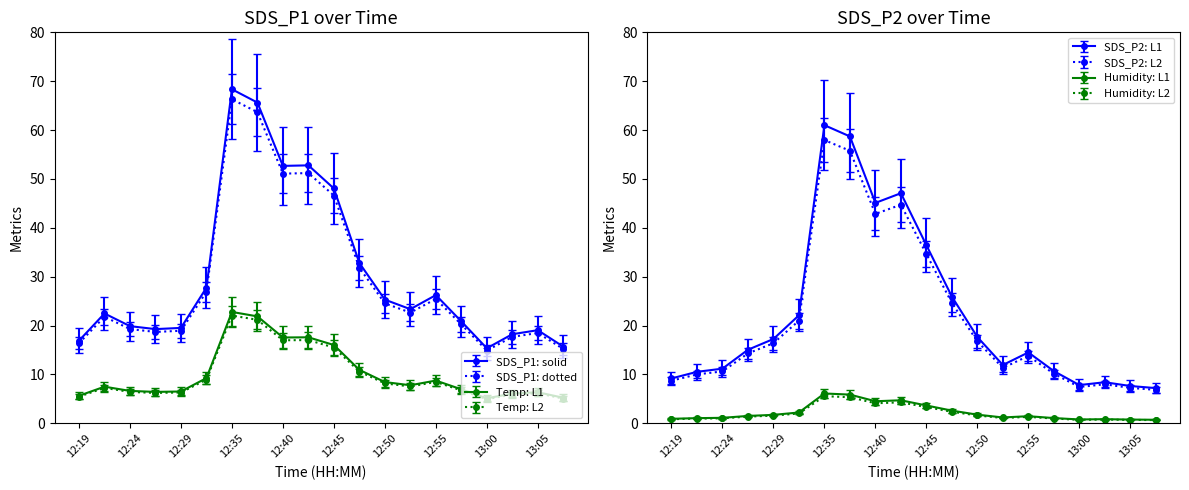

List the labels in order of SDS_P2 value, largest first.

12:35, 12:37, 12:42, 12:40, 12:45, 12:47, 12:32, 12:50, 12:29, 12:27, 12:55, 12:52, 12:24, 12:57, 12:22, 12:19, 13:02, 13:00, 13:05, 13:07